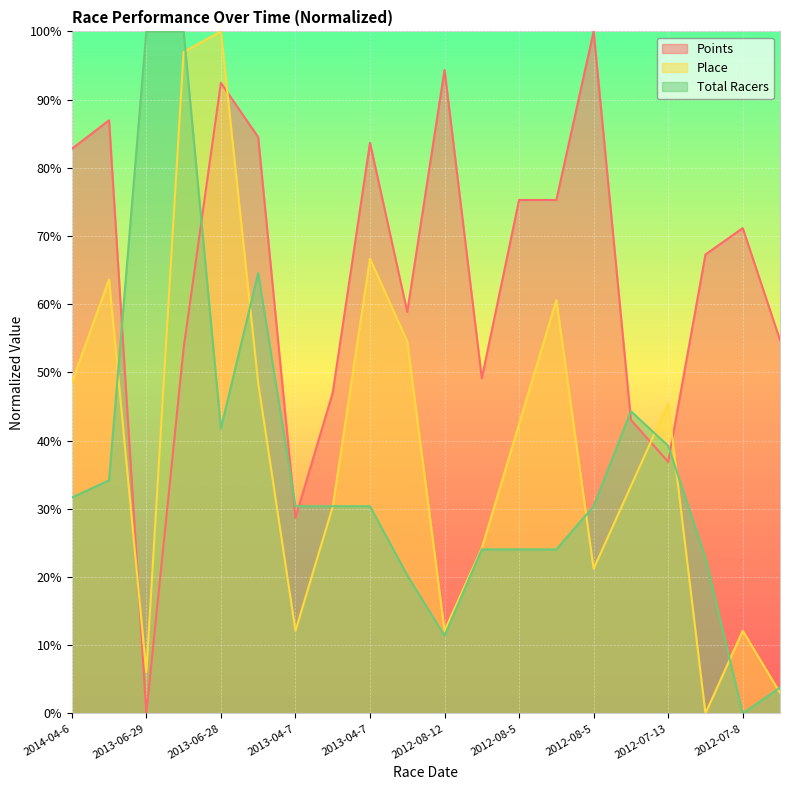

The Total Racers series shows 30.4 at 2013-04-7. True or false?

True